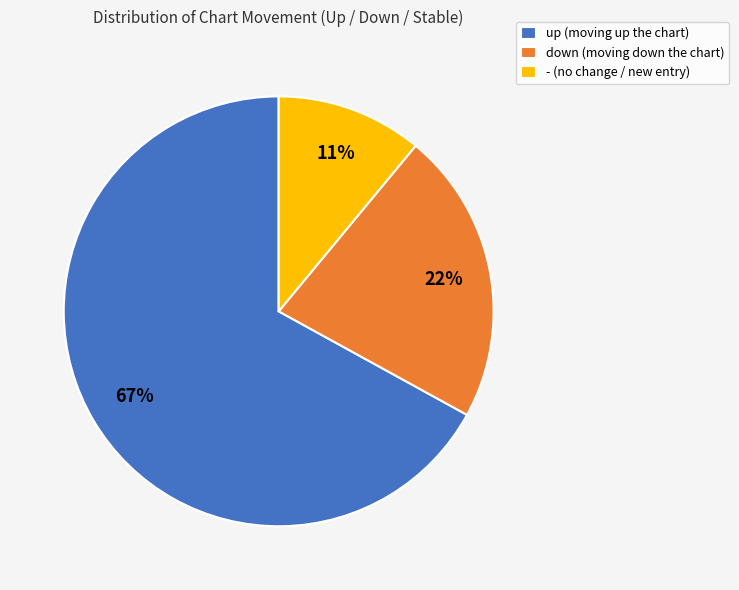

Is the sum of up (moving up the chart) and down (moving down the chart) greater than half?

Yes